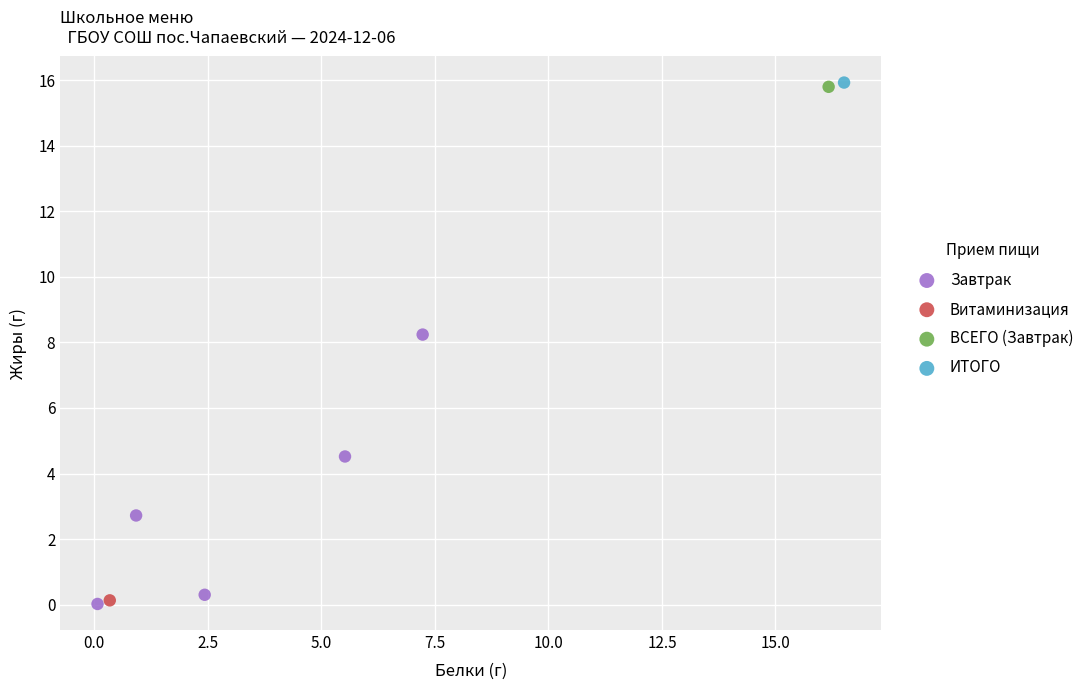

What are all the series names shown in the legend?

Завтрак, Витаминизация, ВСЕГО (Завтрак), ИТОГО